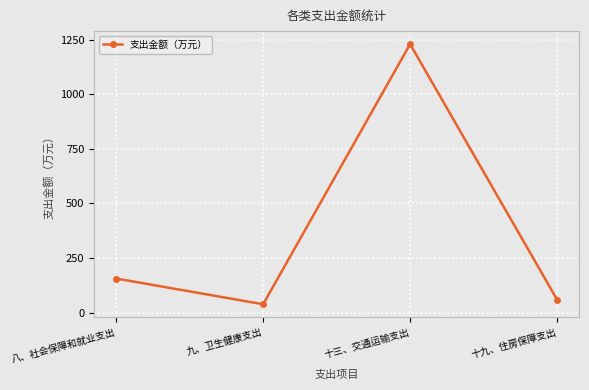

Which has a higher value, 八、社会保障和就业支出 or 九、卫生健康支出?

八、社会保障和就业支出